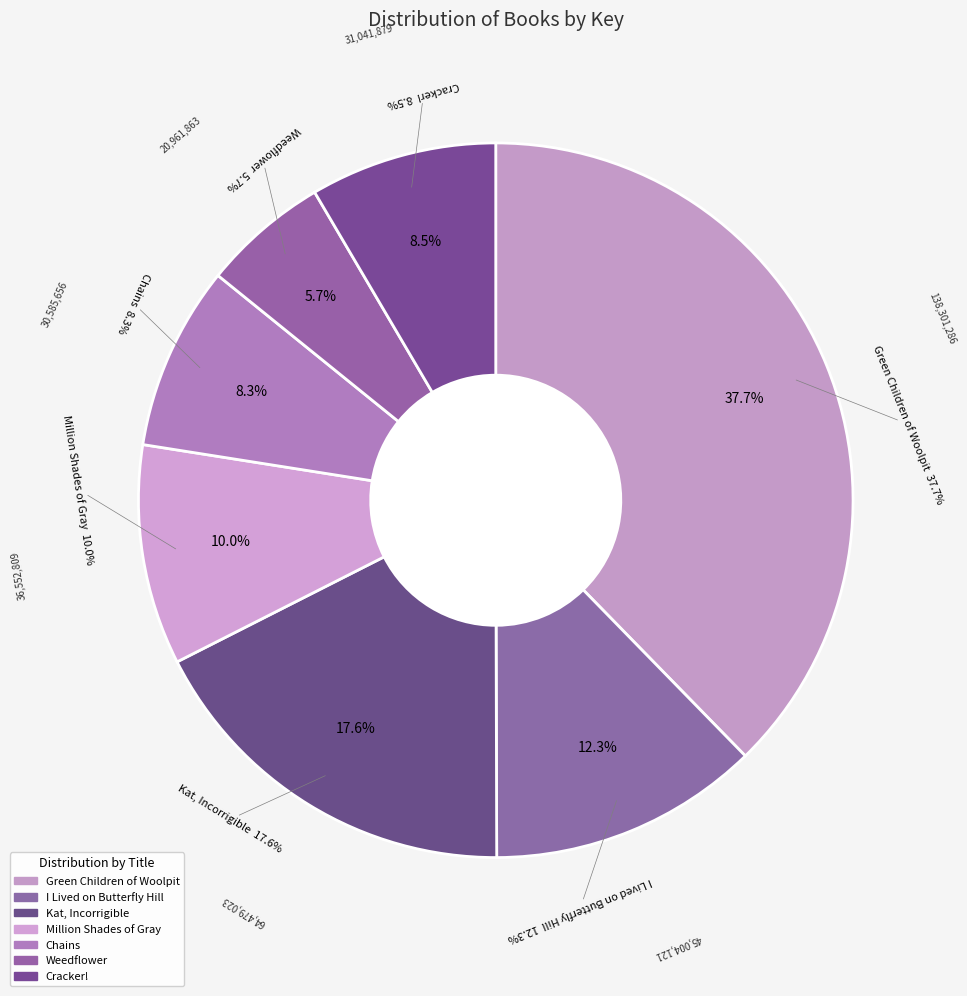

Does any single category account for the majority?

No